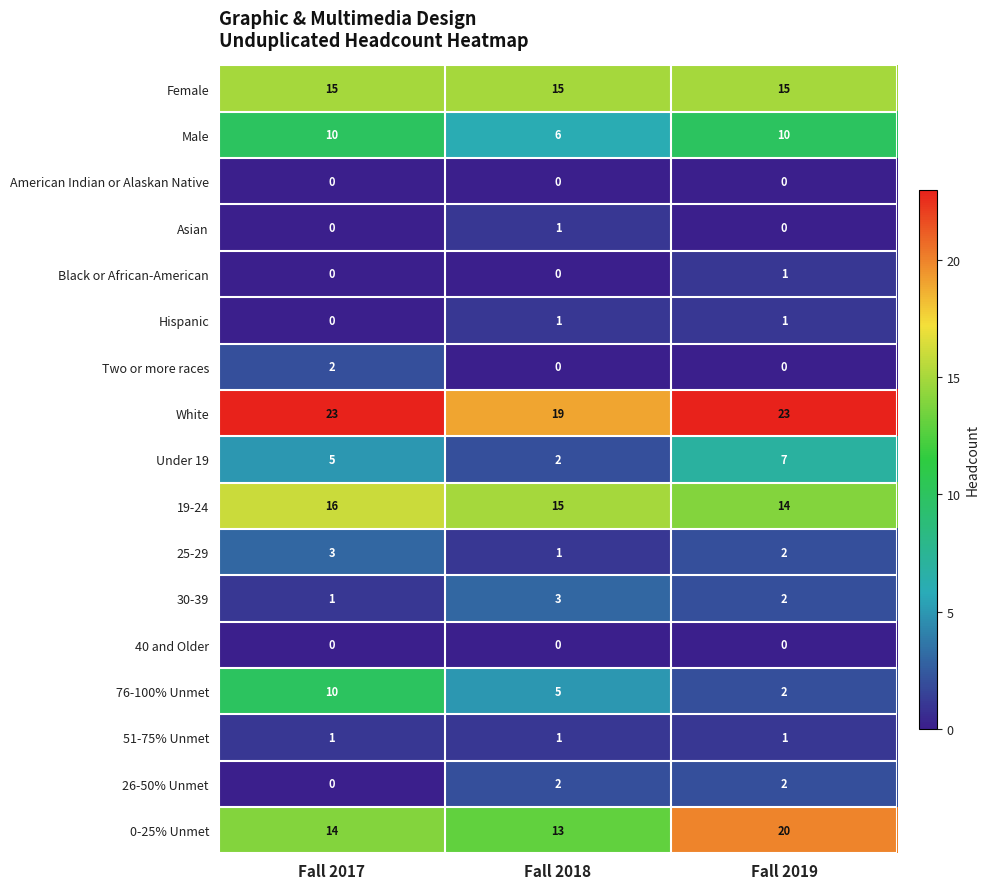

At which label is 0-25% Unmet closest to 16?

Fall 2017